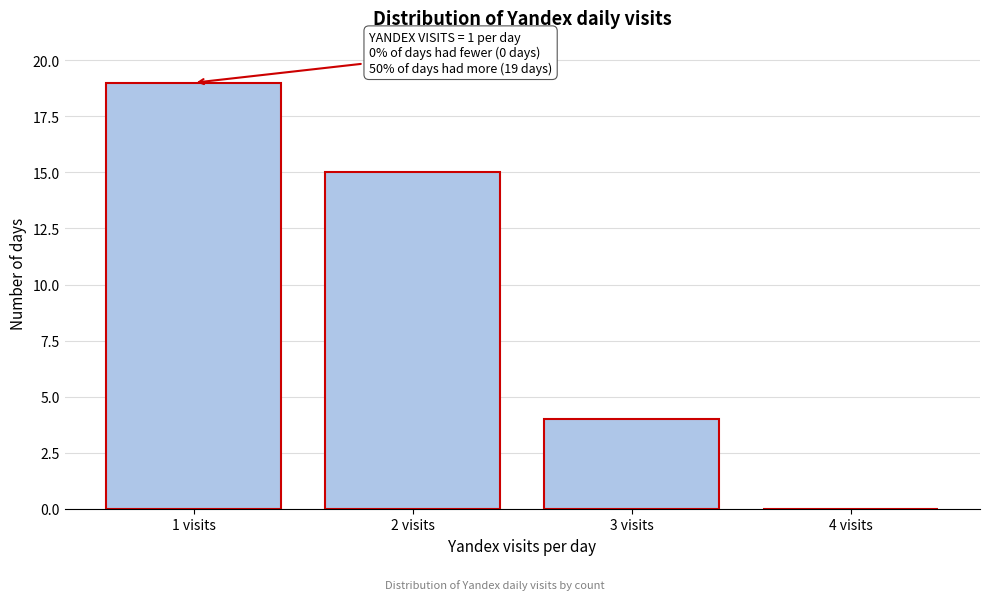

Which range on the x-axis has the tallest bar?

0.5 to 1.5